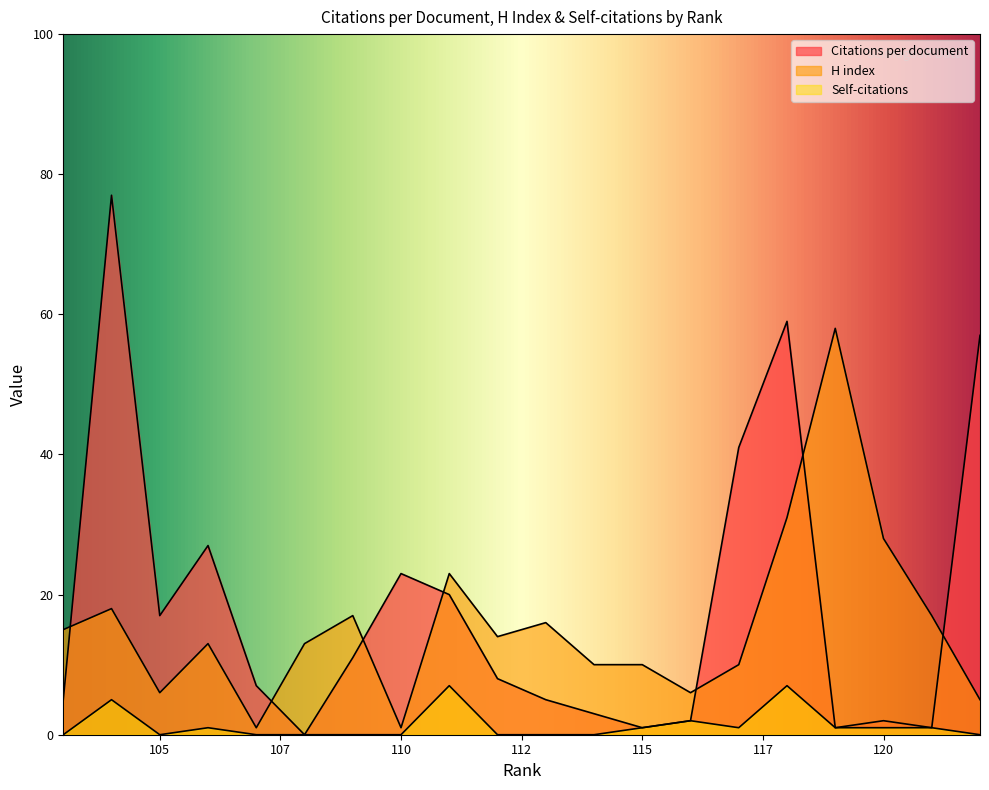

Rank the series at 109 from highest to lowest value.

H index, Citations per document, Self-citations